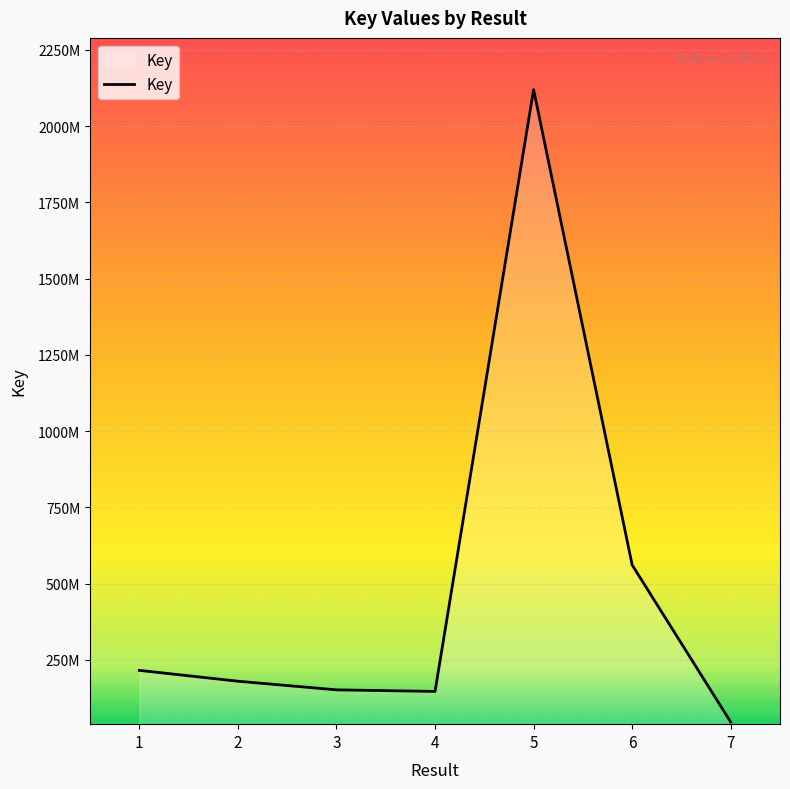

Between 5 and 7, which is larger?

5